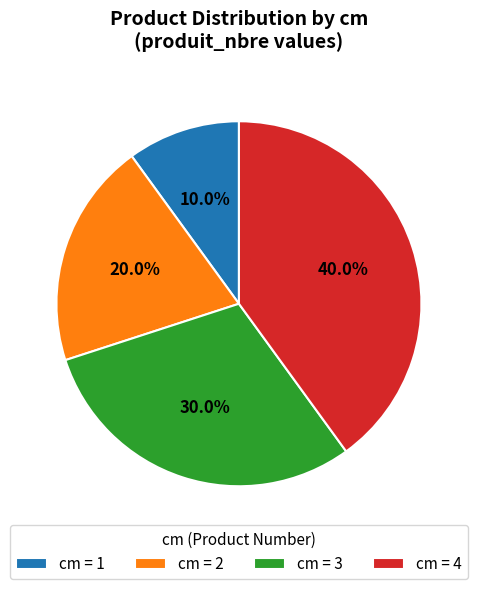

What is the ratio of the value at cm = 4 to the value at cm = 1?

4.0